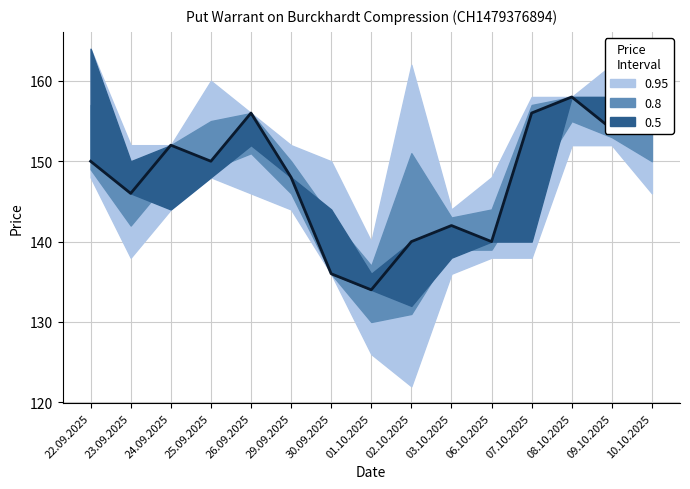

List the labels in order of value, smallest first.

01.10.2025, 30.09.2025, 02.10.2025, 06.10.2025, 03.10.2025, 23.09.2025, 29.09.2025, 22.09.2025, 25.09.2025, 24.09.2025, 09.10.2025, 10.10.2025, 26.09.2025, 07.10.2025, 08.10.2025